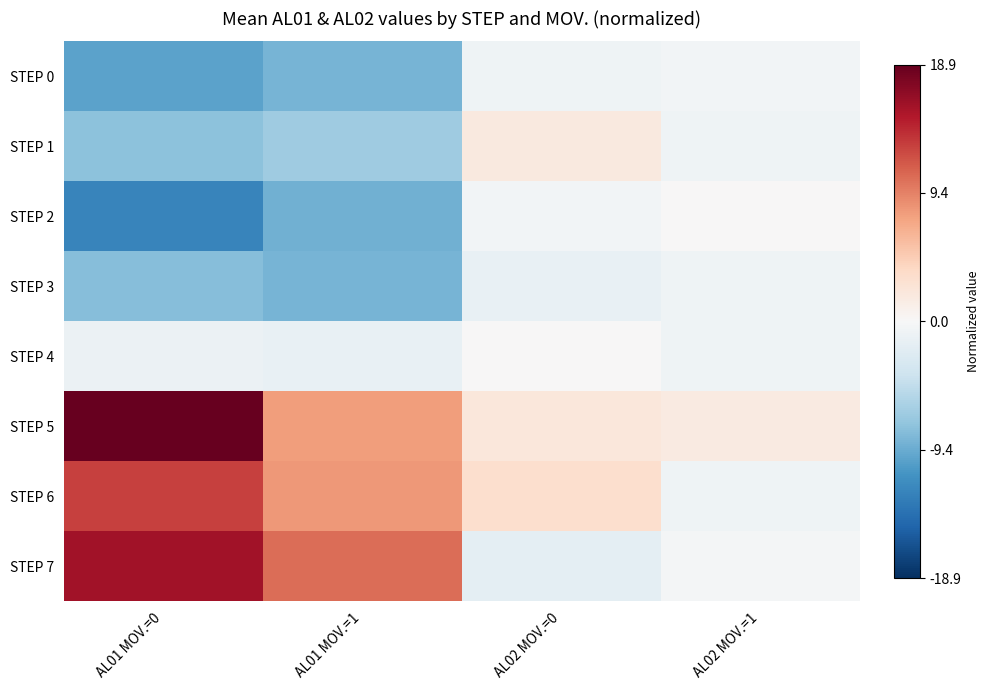

At which category is the sum across all series the highest?

AL01 MOV.=0